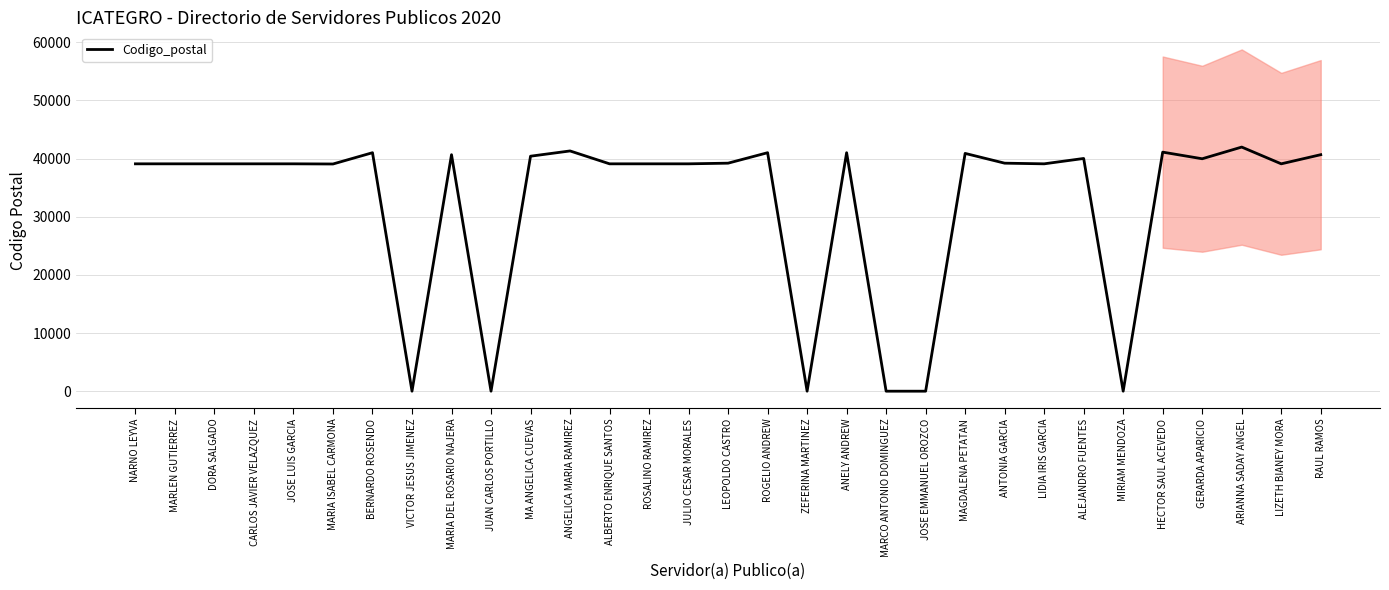

The value at MIRIAM MENDOZA is 0. True or false?

True